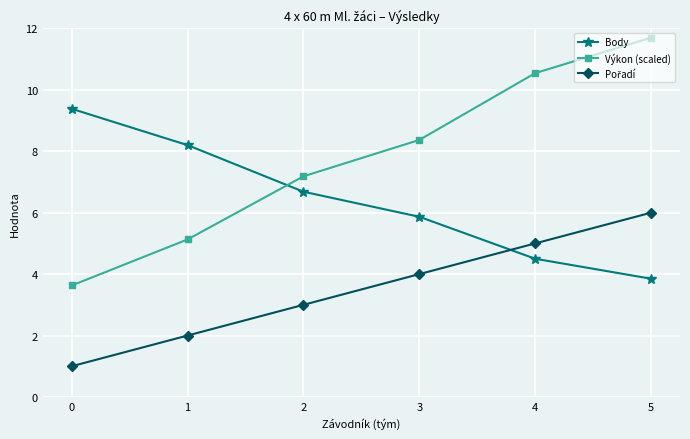

True or false: Výkon (scaled) has a value of 8.4 at 3.

True